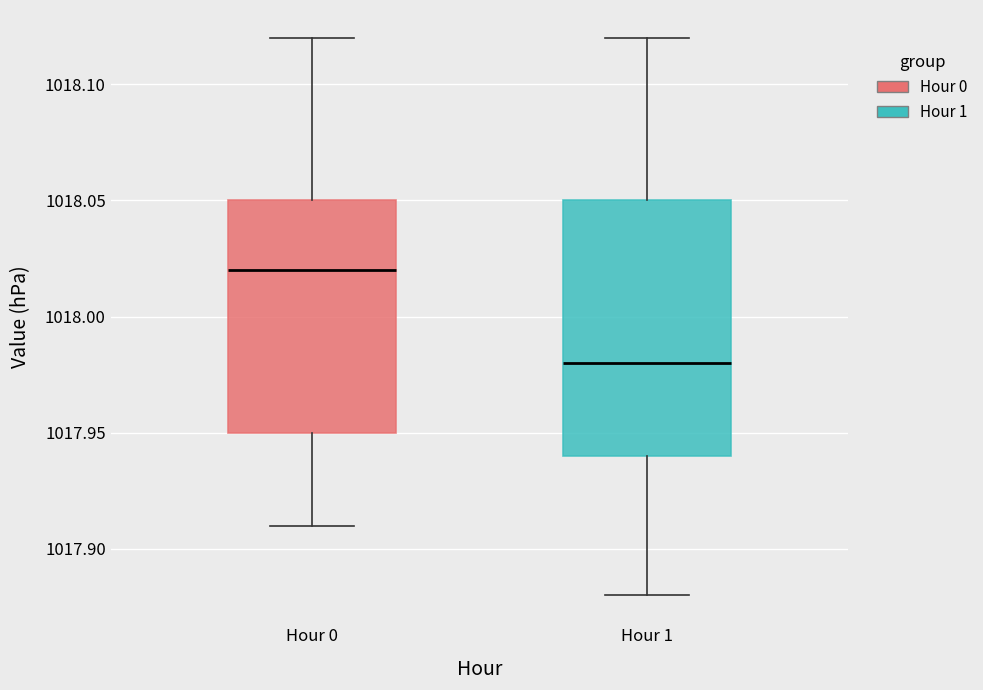

Reading left to right, read every box against the y-axis: the position of its median line, the range the box covers, and the ends of its whiskers. The values are not printed on the chart, so give them approximately, as read against the axis.

Hour 0: median 1018.02, box 1017.95 to 1018.05, whiskers 1017.91 to 1018.12
Hour 1: median 1017.98, box 1017.94 to 1018.05, whiskers 1017.88 to 1018.12